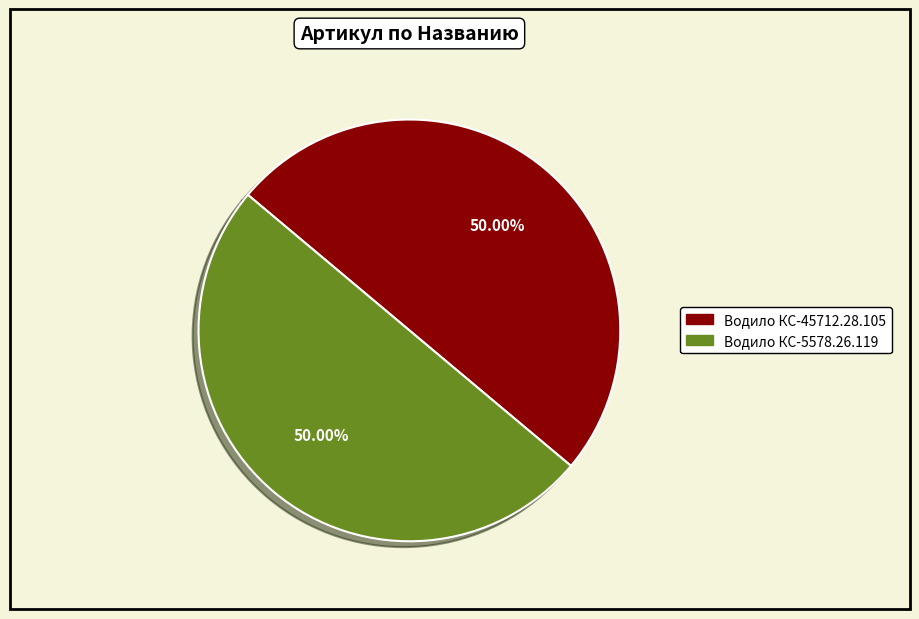

What percentage is the Водило КС-45712.28.105 slice, to the nearest percent?

50%